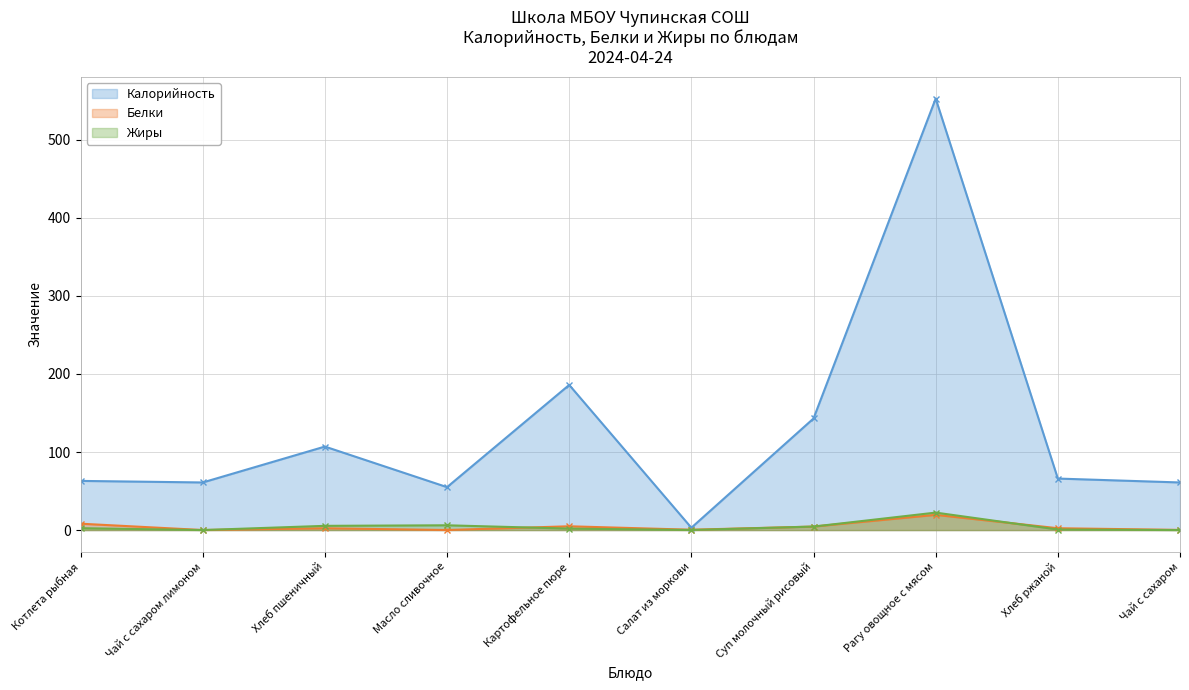

True or false: Калорийность has a value of 55.0 at Масло сливочное.

True